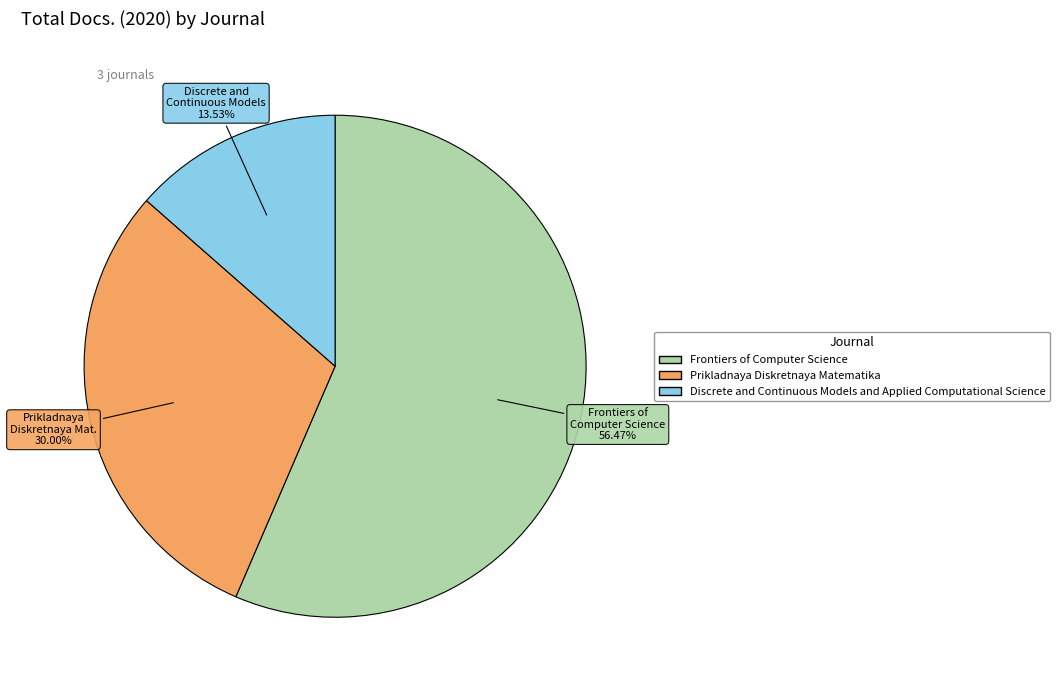

Is it true that Frontiers of Computer Science is 56% of the pie?

True